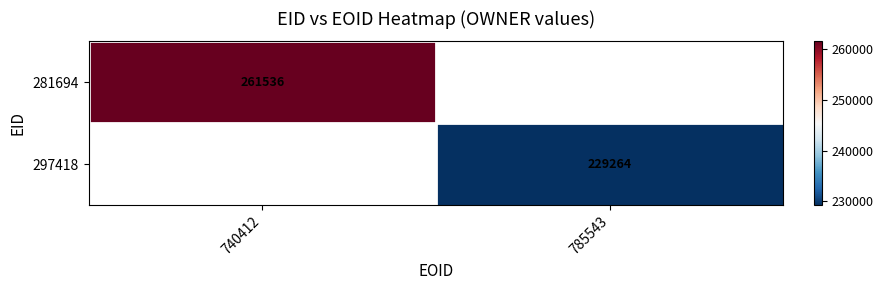

The 297418 series shows 393542.1 at 785543. True or false?

False